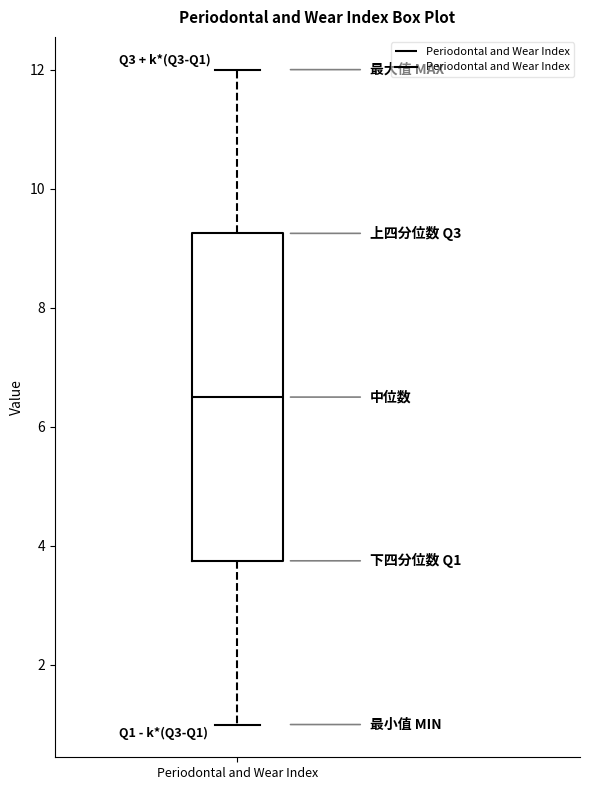

Where is the lower edge of the box for Periodontal and Wear Index on the y-axis? The values are not printed on the chart, so give them approximately, as read against the axis.

3.8